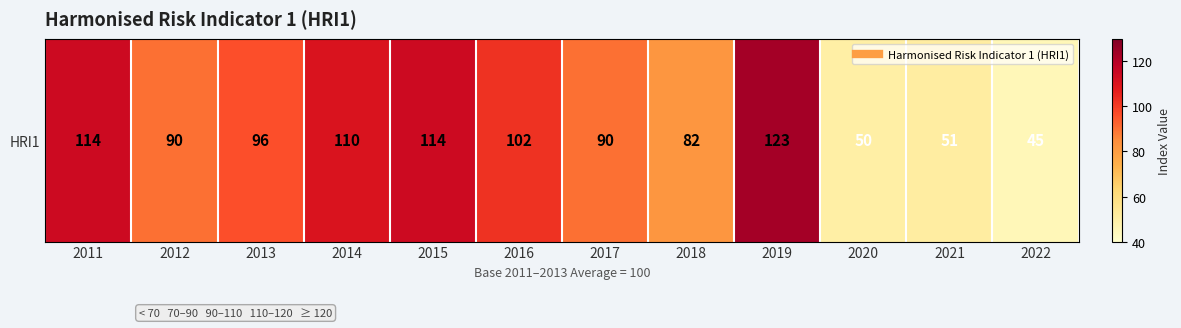

Rank the categories by value from highest to lowest.

2019, 2011, 2015, 2014, 2016, 2013, 2012, 2017, 2018, 2021, 2020, 2022